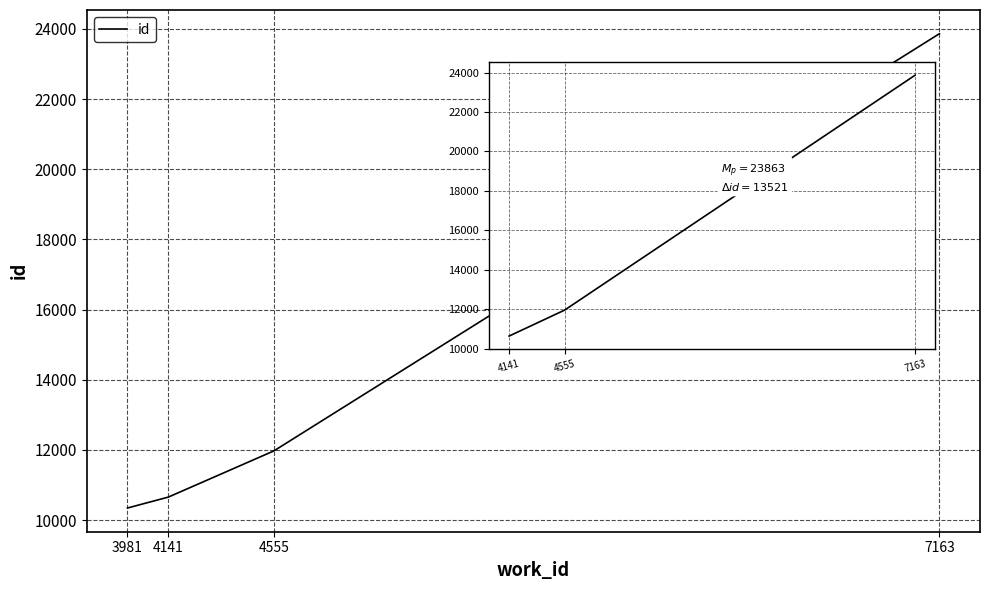

Which category has the highest value across all series?

7163